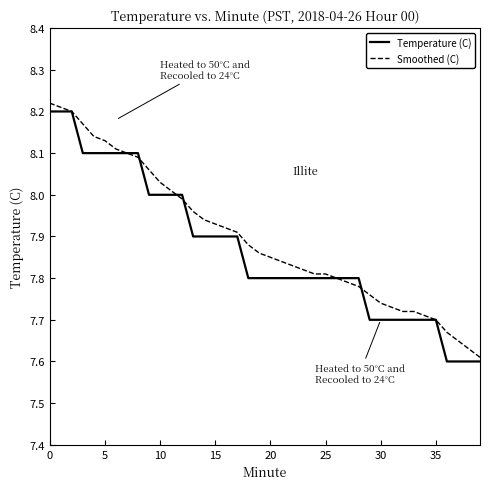

What are all the series names shown in the legend?

Temperature (C), Smoothed (C)